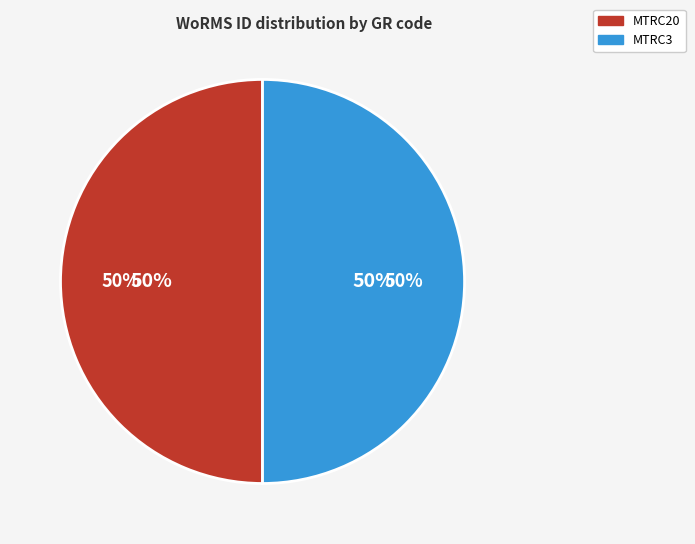

What is the ratio of the value at MTRC20 to the value at MTRC3?

1.0